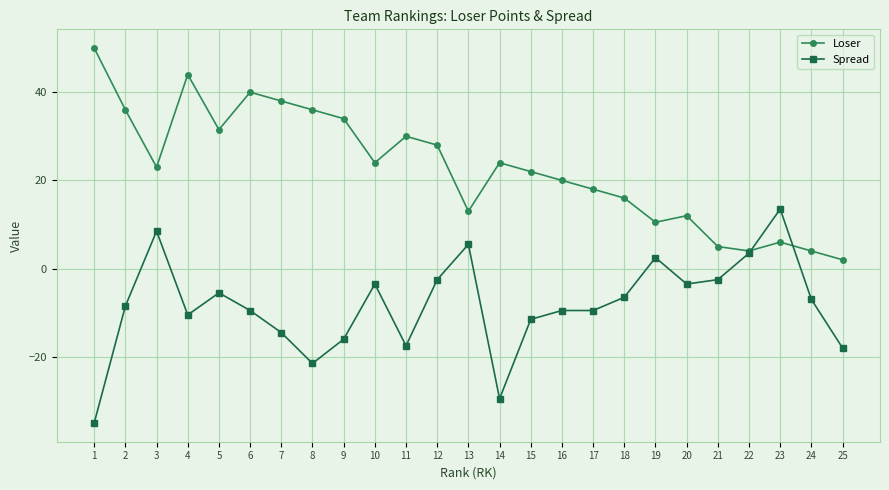

Reading left to right, extract all data points from this chart.

Loser: 50.0	36.0	23.0	44.0	31.5	40.0	38.0	36.0	34.0	24.0	30.0	28.0	13.0	24.0	22.0	20.0	18.0	16.0	10.5	12.0	5.0	4.0	6.0	4.0	2.0
Spread: -35.0	-8.5	8.5	-10.5	-5.5	-9.5	-14.5	-21.5	-16.0	-3.5	-17.5	-2.5	5.5	-29.5	-11.5	-9.5	-9.5	-6.5	2.5	-3.5	-2.5	3.5	13.5	-7.0	-18.0